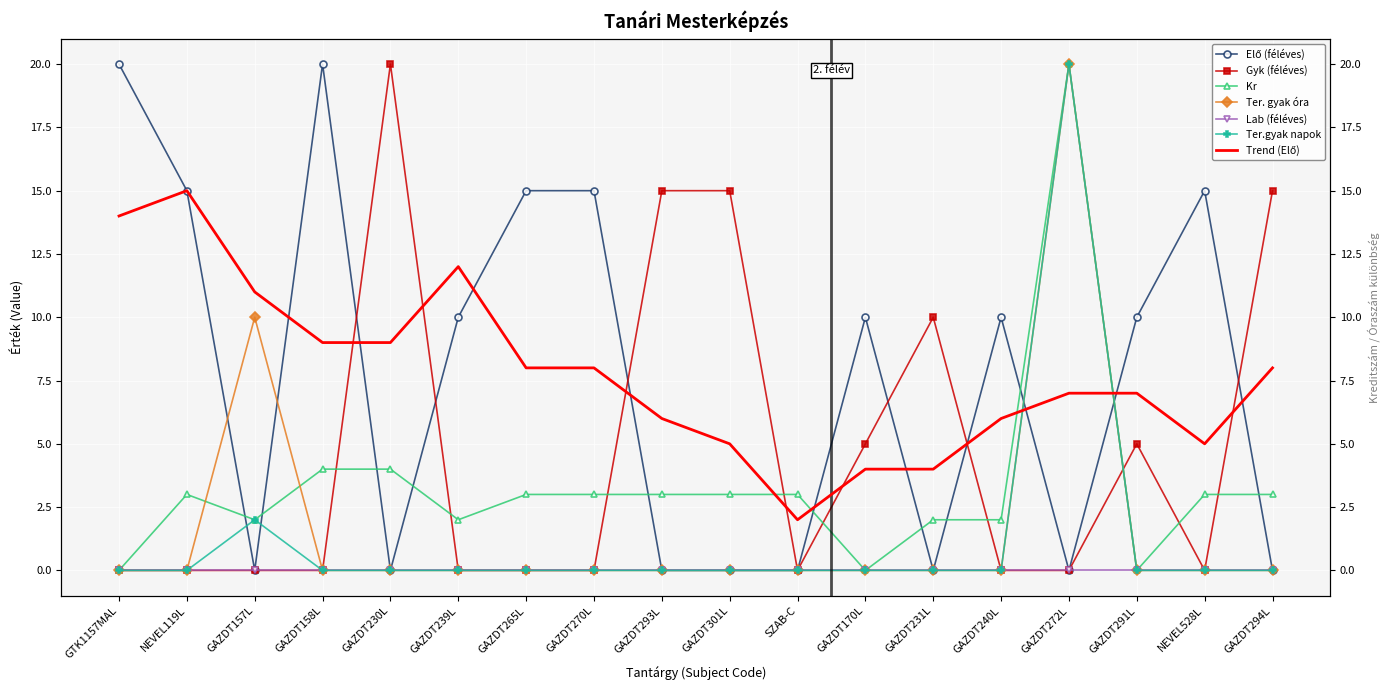

True or false: Elő (féléves) and Ter.gyak napok intersect in this chart.

True